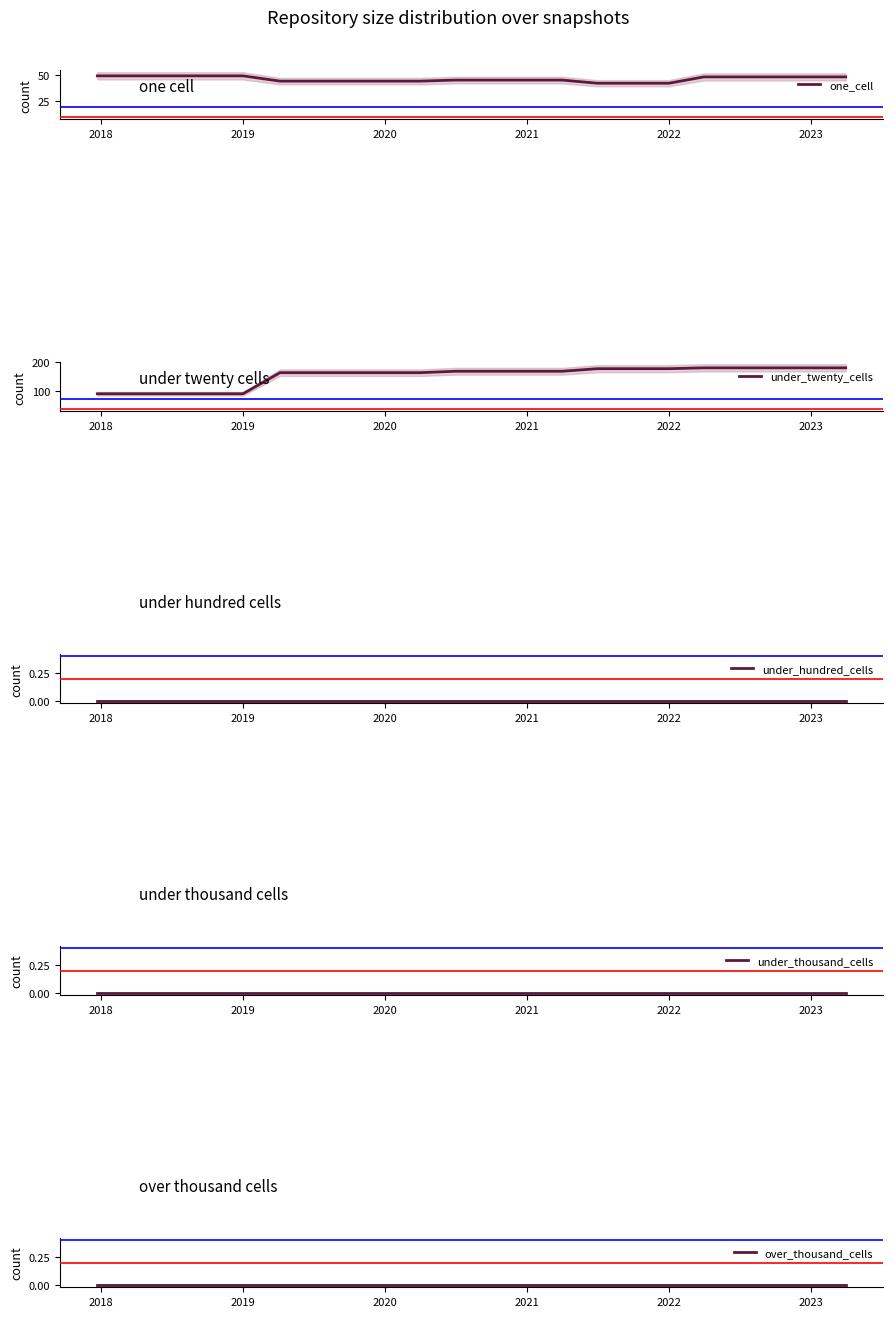

What are all the series names shown in the legend?

one_cell, under_twenty_cells, under_hundred_cells, under_thousand_cells, over_thousand_cells